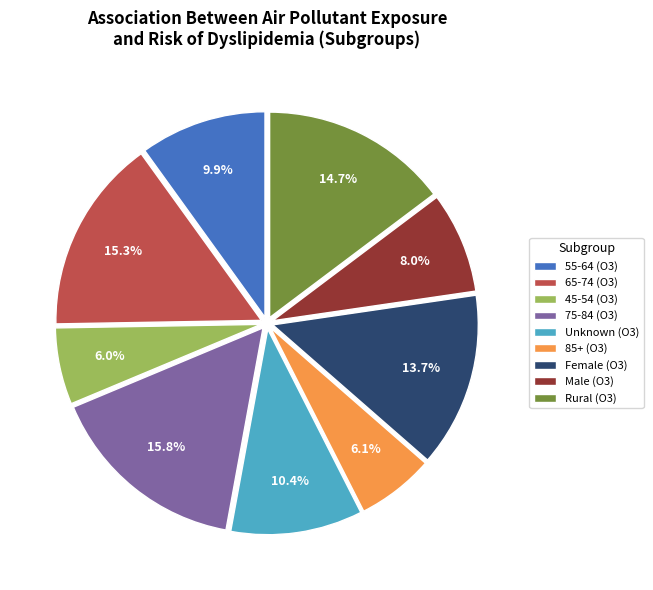

To the nearest percent, what is the average slice percentage?

11%